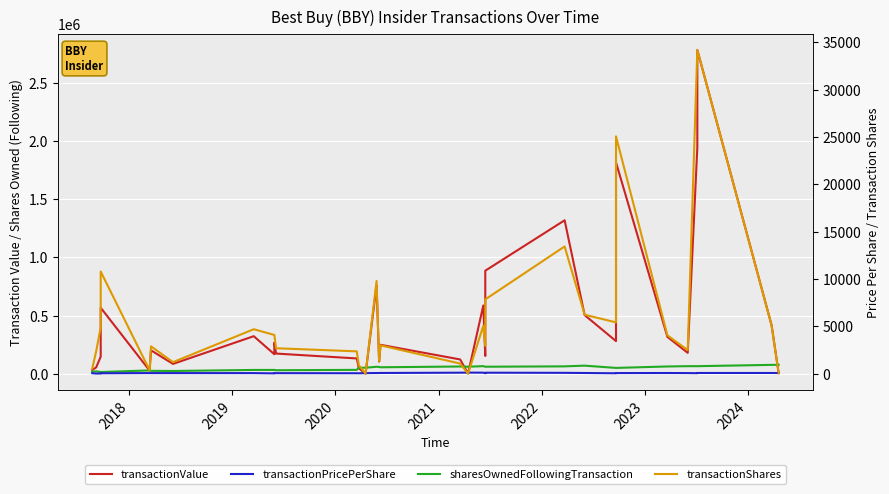

Is this an area chart (filled region under the line)?

No